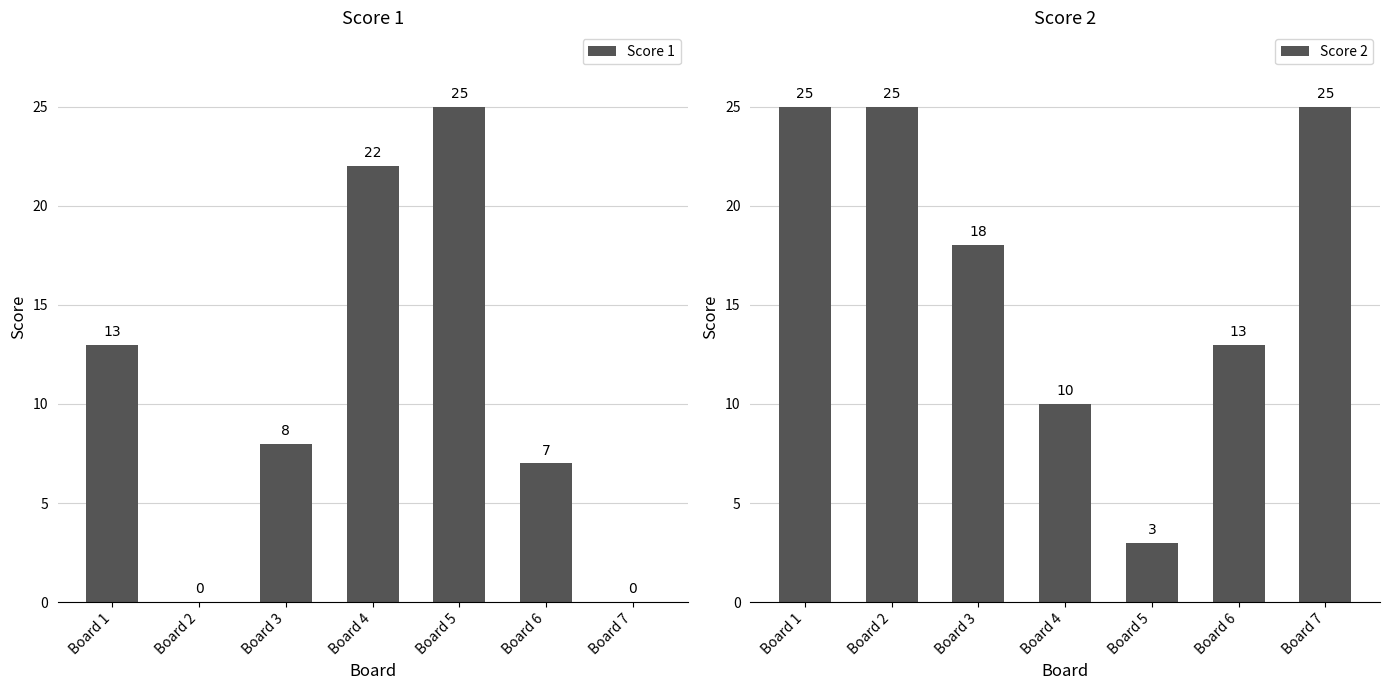

How many data points in Score 2 are above 18?

3